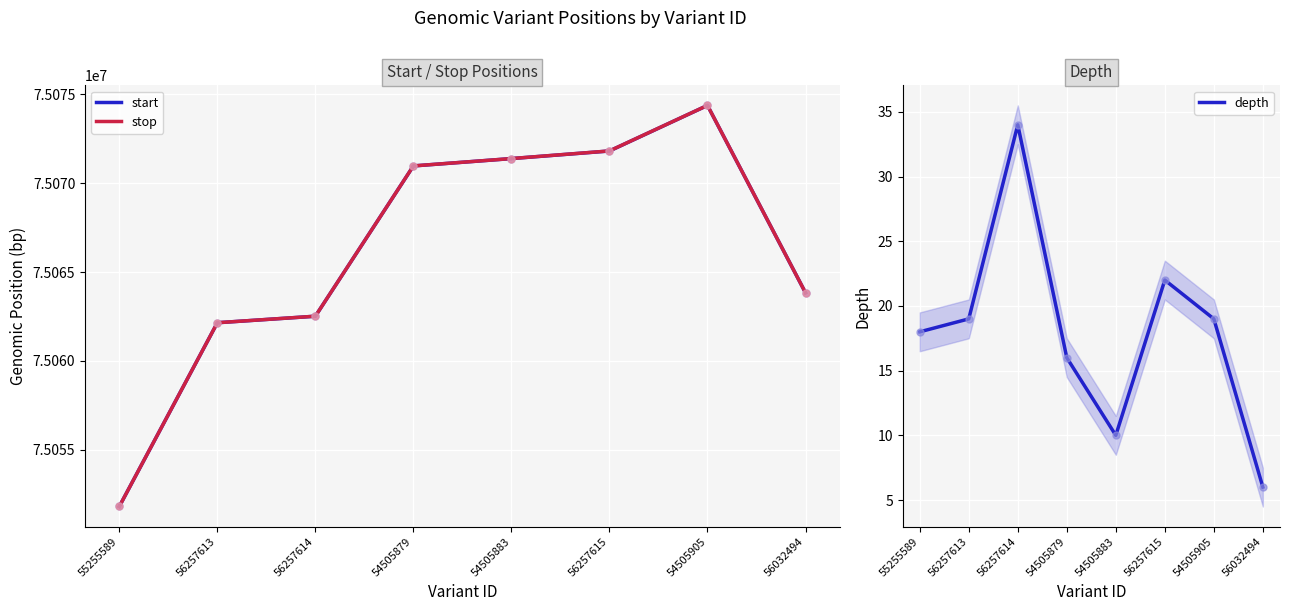

Is the value of start at 54505905 greater than the value of depth at 55255589?

Yes